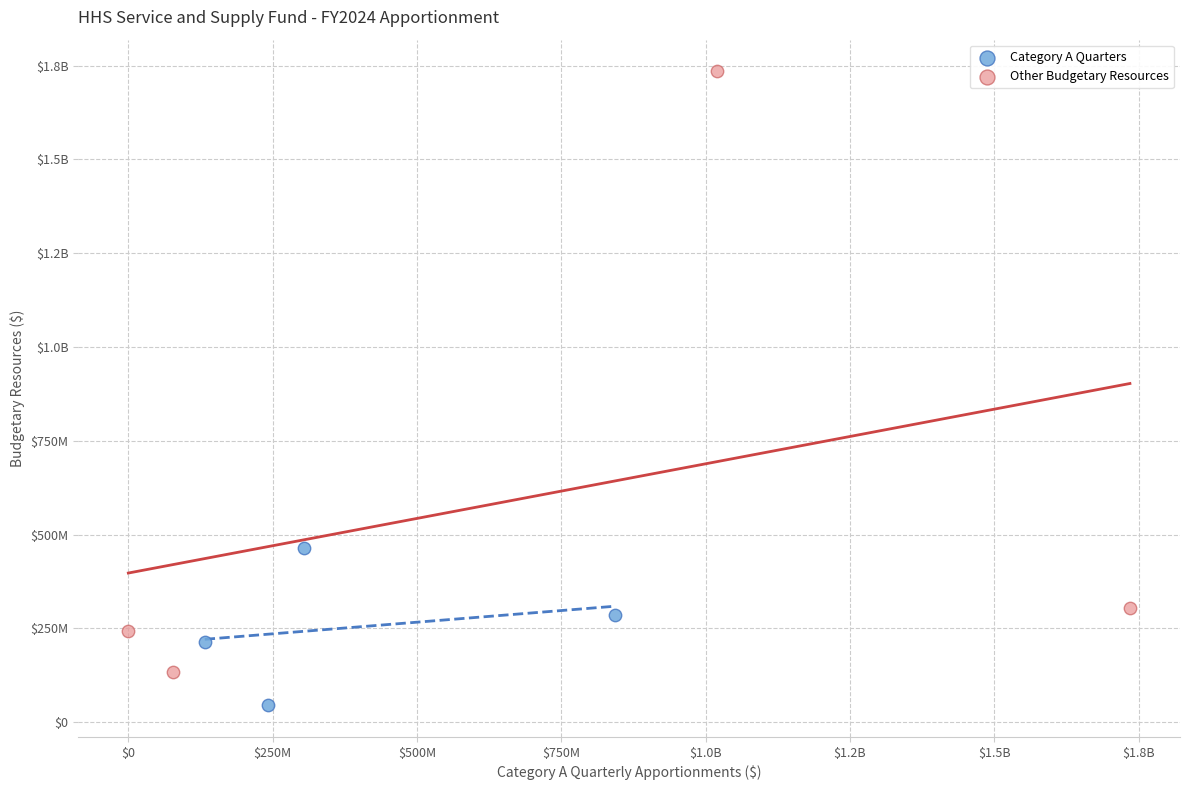

What are all the series names shown in the legend?

Category A Quarters, Other Budgetary Resources